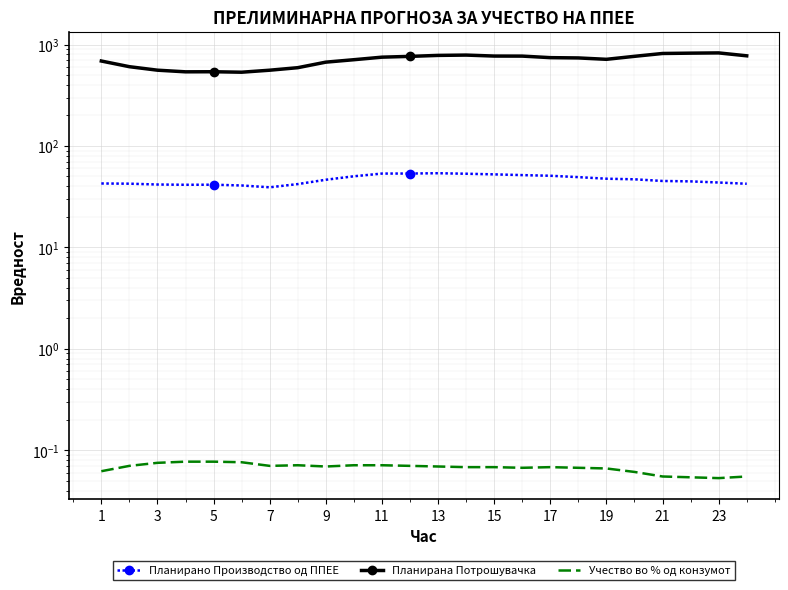

How many lines are shown in the chart?

3